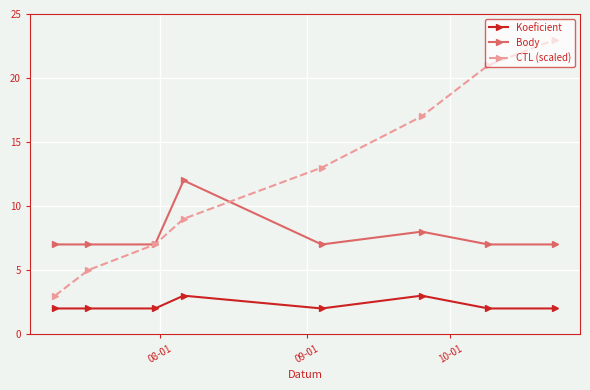

True or false: CTL (scaled) has more than 0 interior local peaks.

False